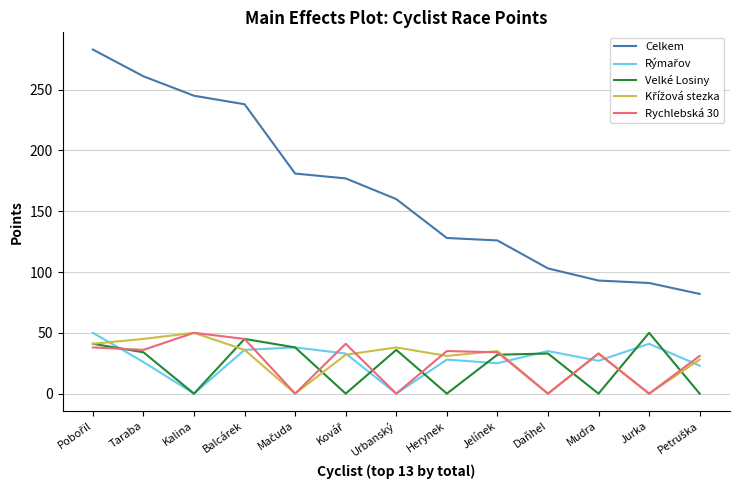

True or false: Celkem has a value of 93 at Mudra.

True